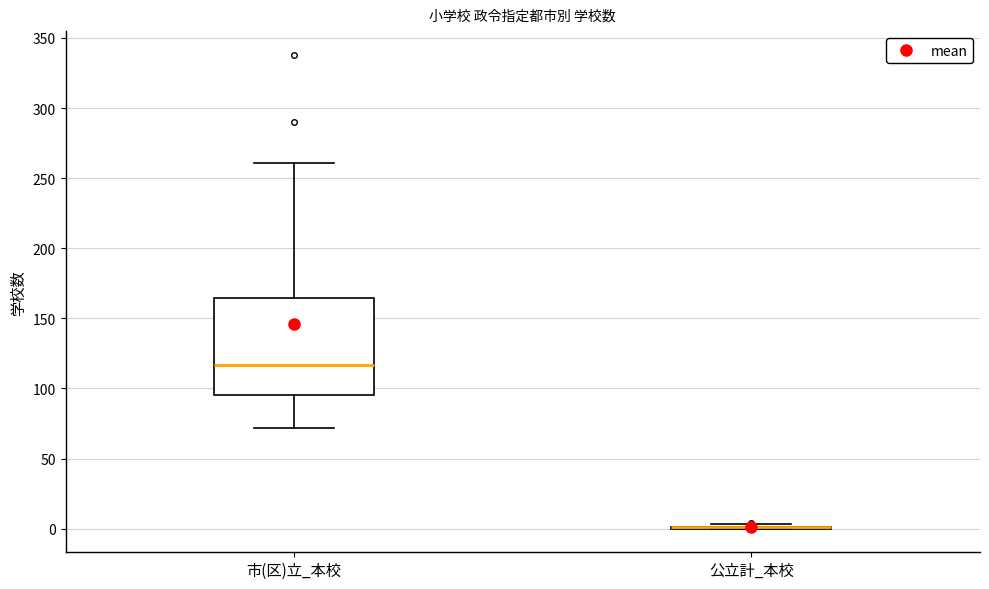

Reading left to right, transcribe this box plot: for each box, give where its median line is, the range the box spans, and where its two whiskers end, as read against the y-axis. The values are not printed on the chart, so give them approximately, as read against the axis.

市(区)立_本校: median 115, box 95 to 165, whiskers 70 to 260
公立計_本校: box collapsed to a line at 0, whiskers 0 to 5